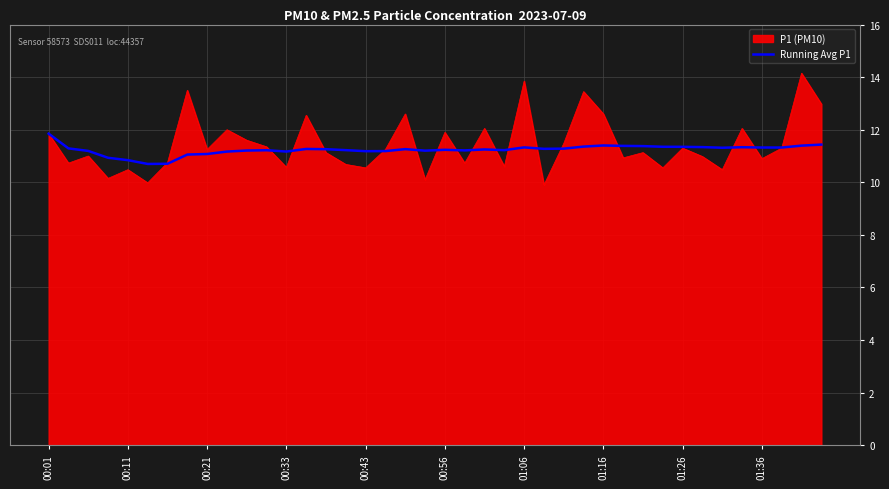

What is the highest value of the P1 (PM10) series?

14.2